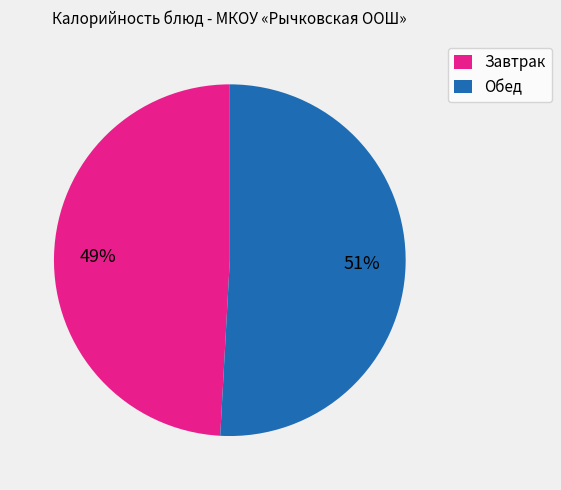

To the nearest percent, what is the difference between the largest and smallest slice percentages?

2%